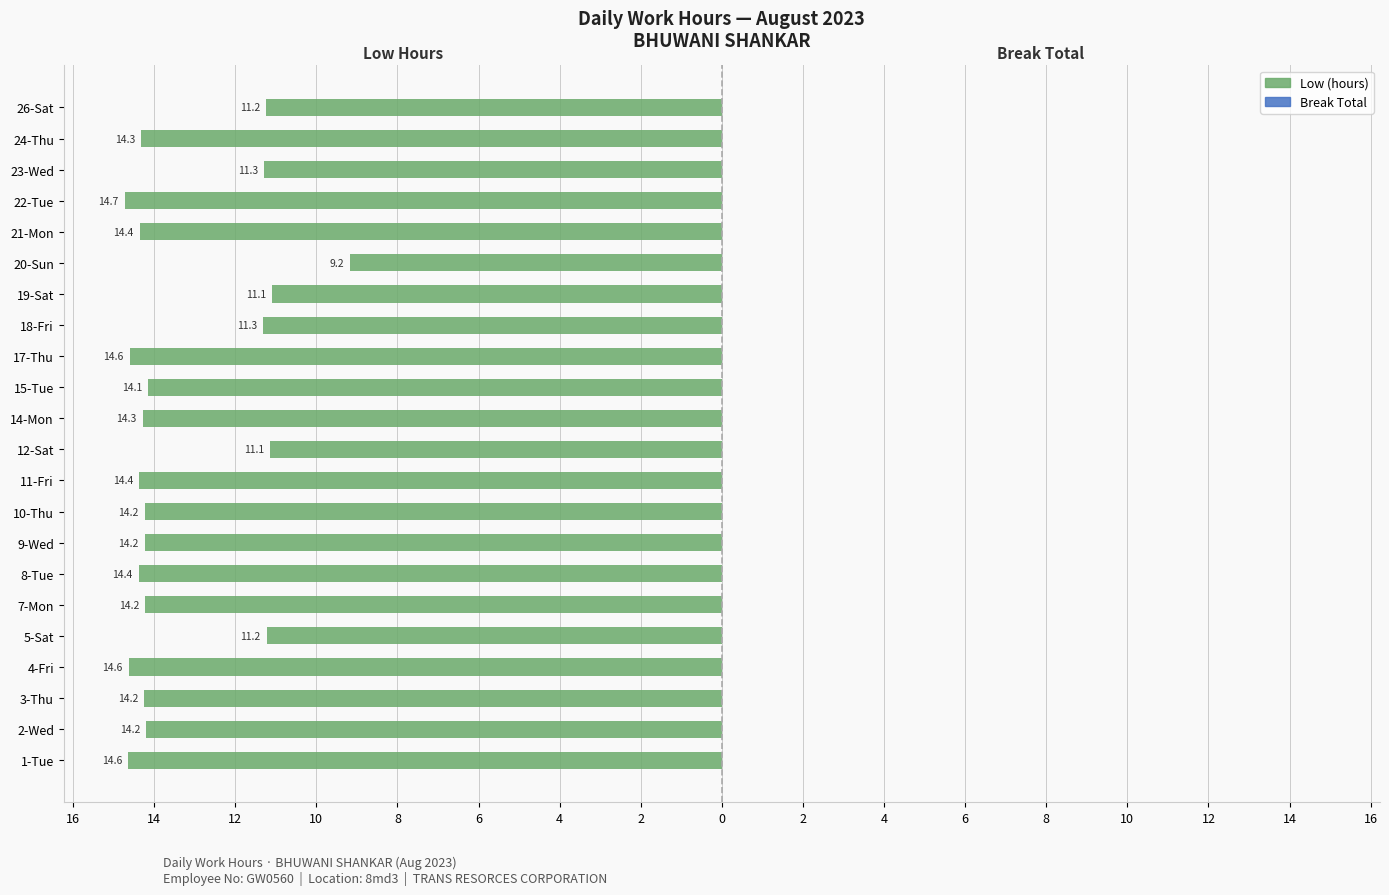

Are the bars horizontal?

Yes